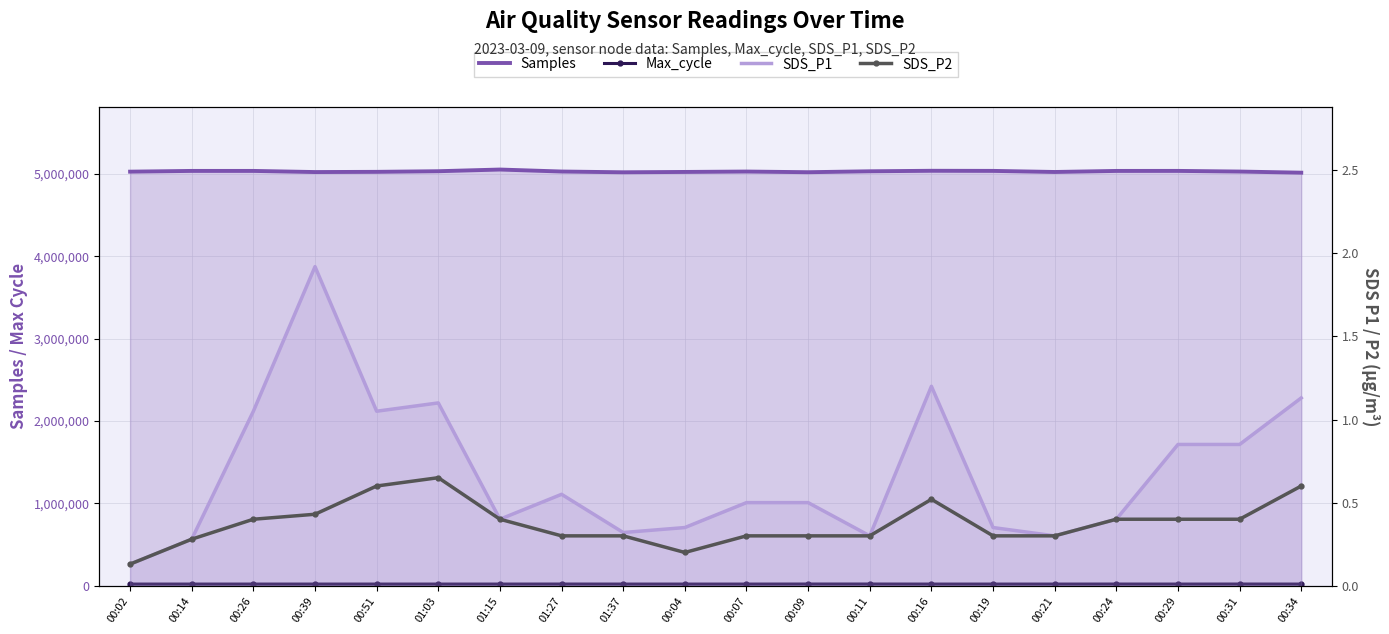

Which category has the highest value across all series?

01:15